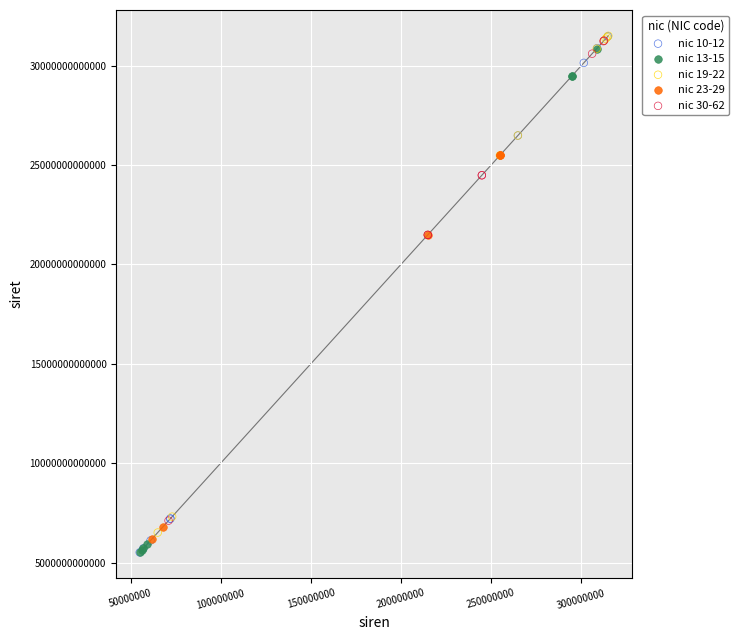

Which series has the widest spread of Y values?

nic 10-12